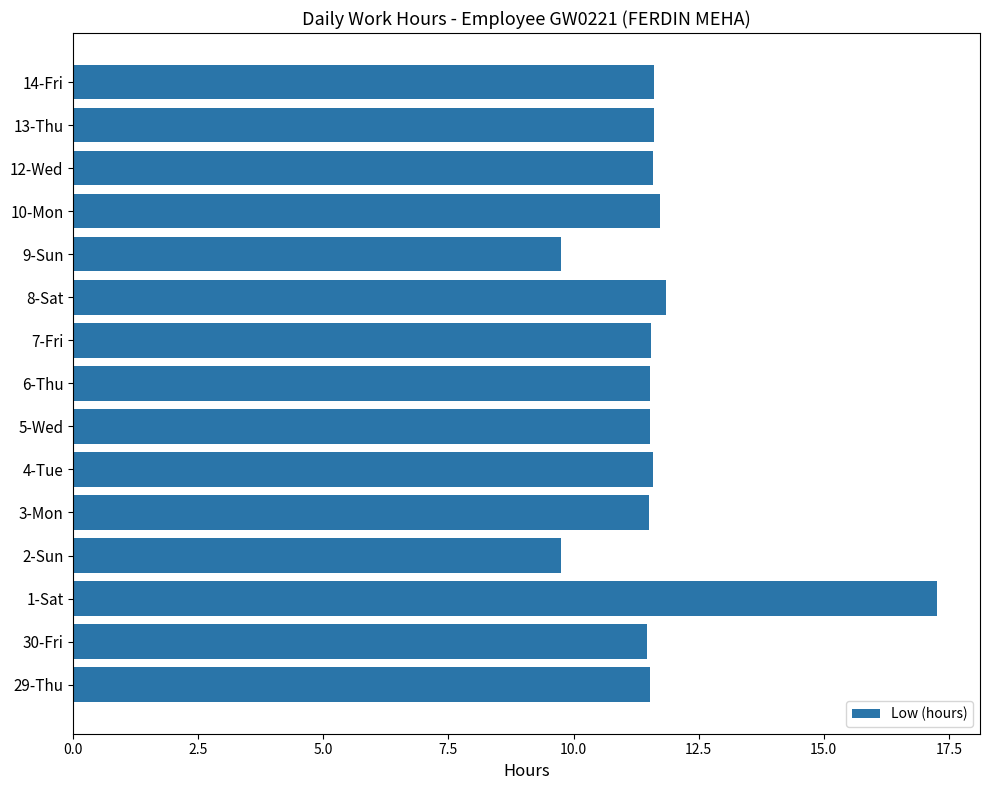

What is the difference between the second highest and second lowest values?

2.1